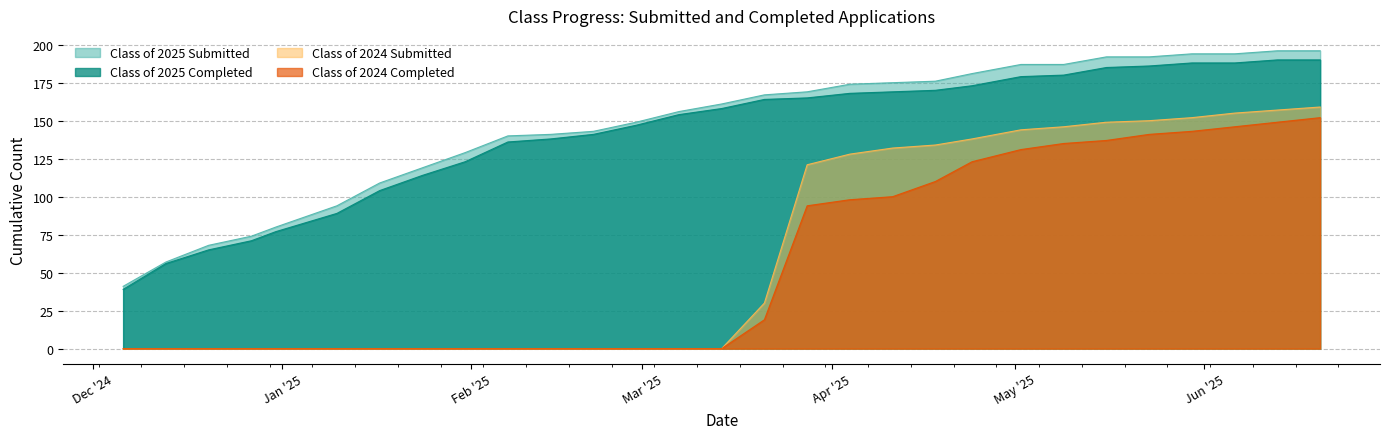

What is the difference between the second highest and second lowest values in the Class of 2024 Completed series?

149